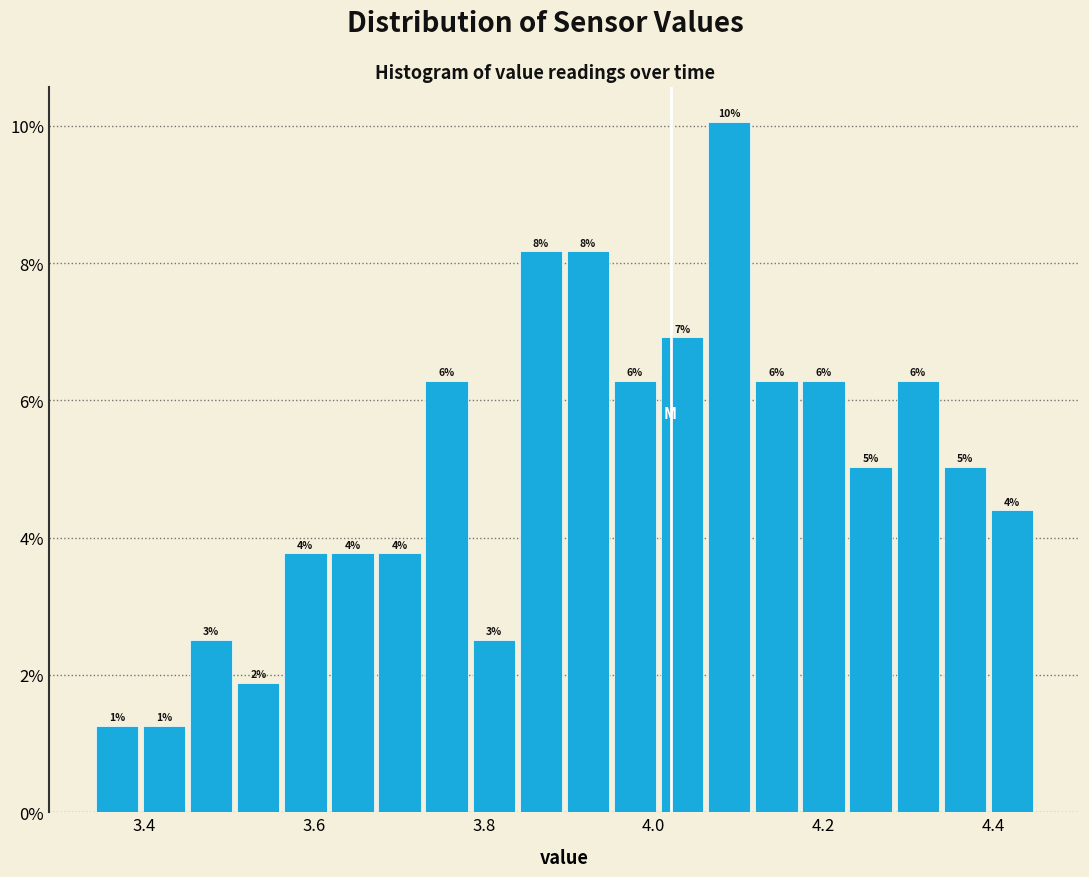

Read against the x-axis, roughly where is the centre of the tallest bar?

4.08